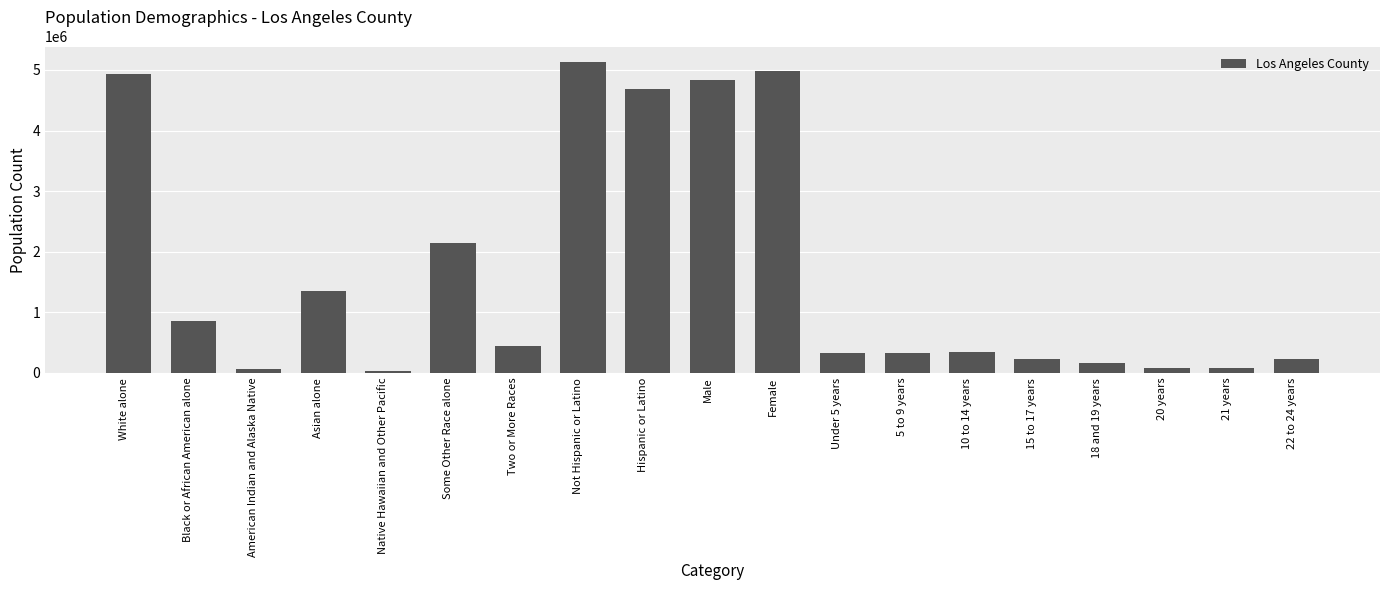

At which category does the chart reach its peak across all series?

Not Hispanic or Latino